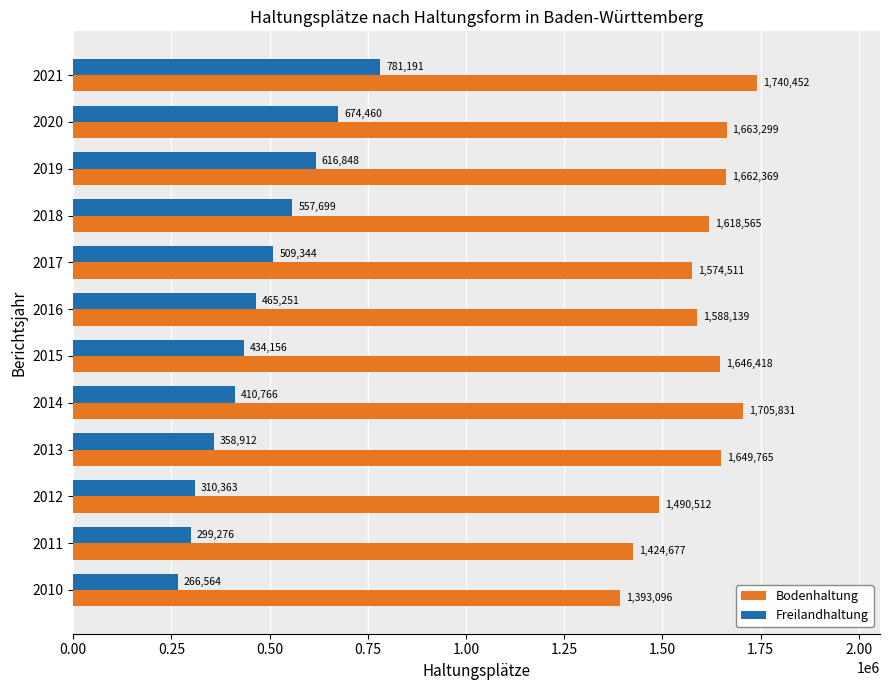

Rank the series by their maximum value, from lowest to highest.

Freilandhaltung, Bodenhaltung